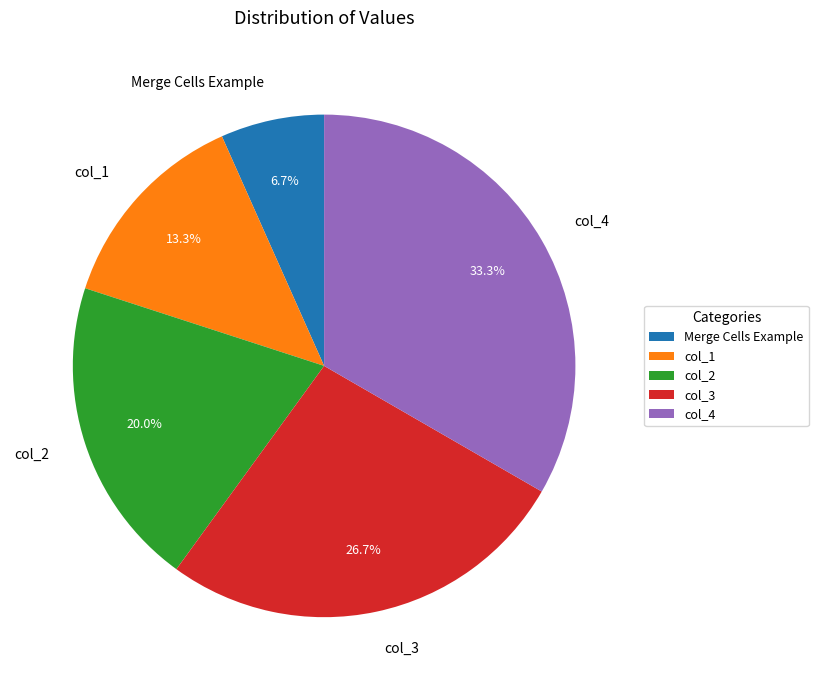

To the nearest percent, what is the combined percentage of col_3 and col_1?

40%